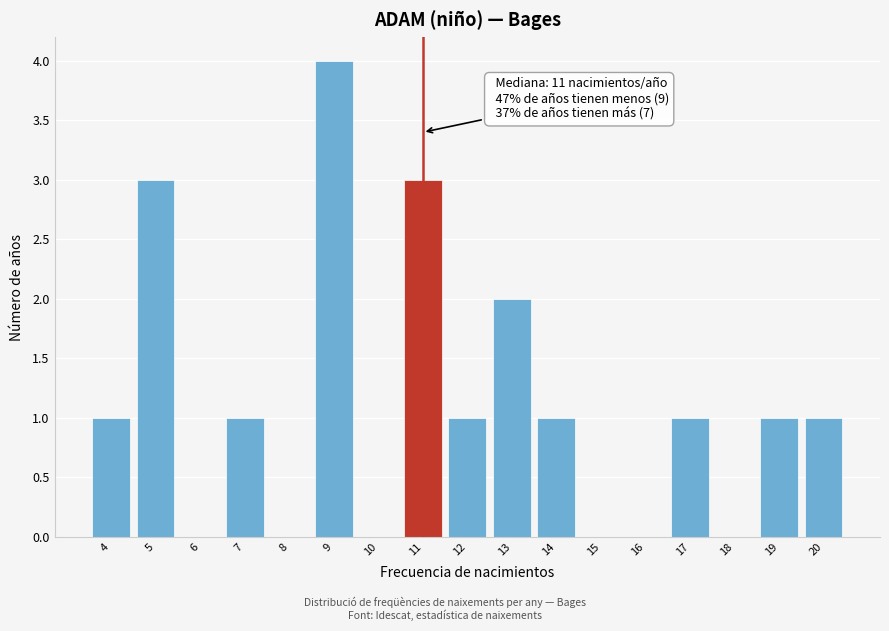

Reading left to right, what are all the values shown in this chart?

4=1	5=3	6=0	7=1	8=0	9=4	10=0	11=3	12=1	13=2	14=1	15=0	16=0	17=1	18=0	19=1	20=1